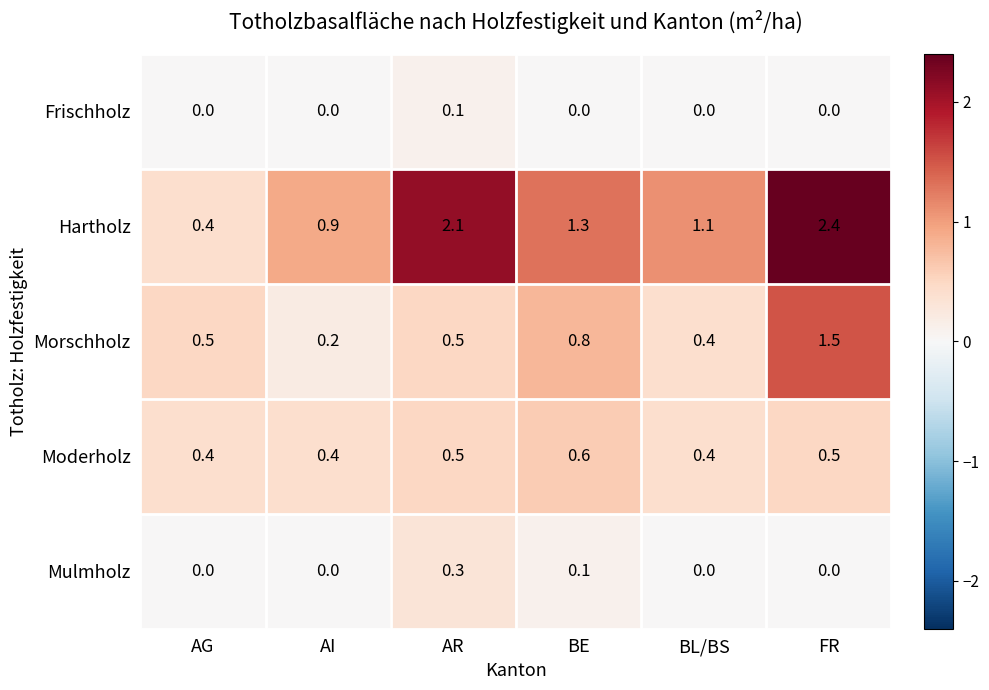

Which series has the widest spread of values?

Hartholz